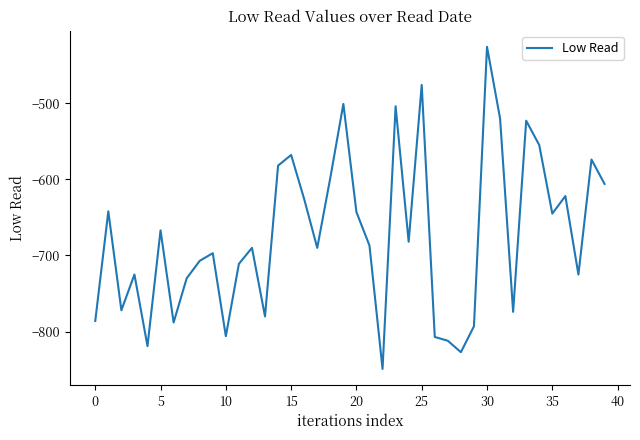

What is the difference between the maximum and minimum values?

423